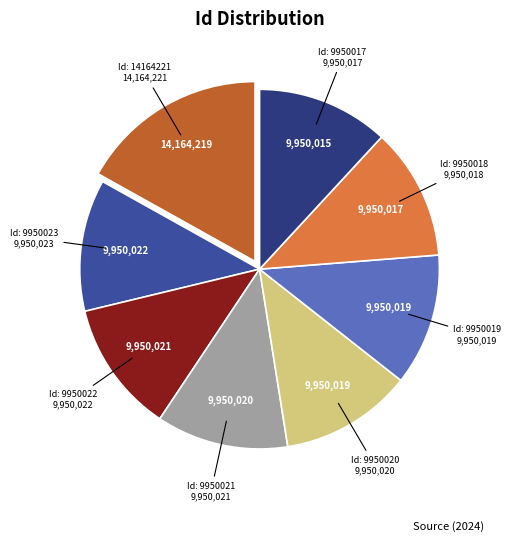

Is it true that Id: 9950022 is 12% of the pie?

True